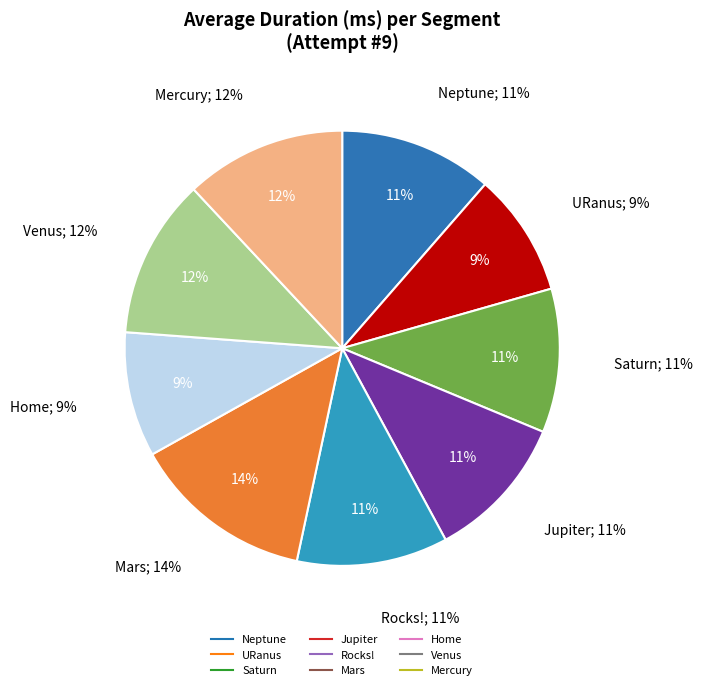

What percentage is the Venus slice, to the nearest percent?

12%